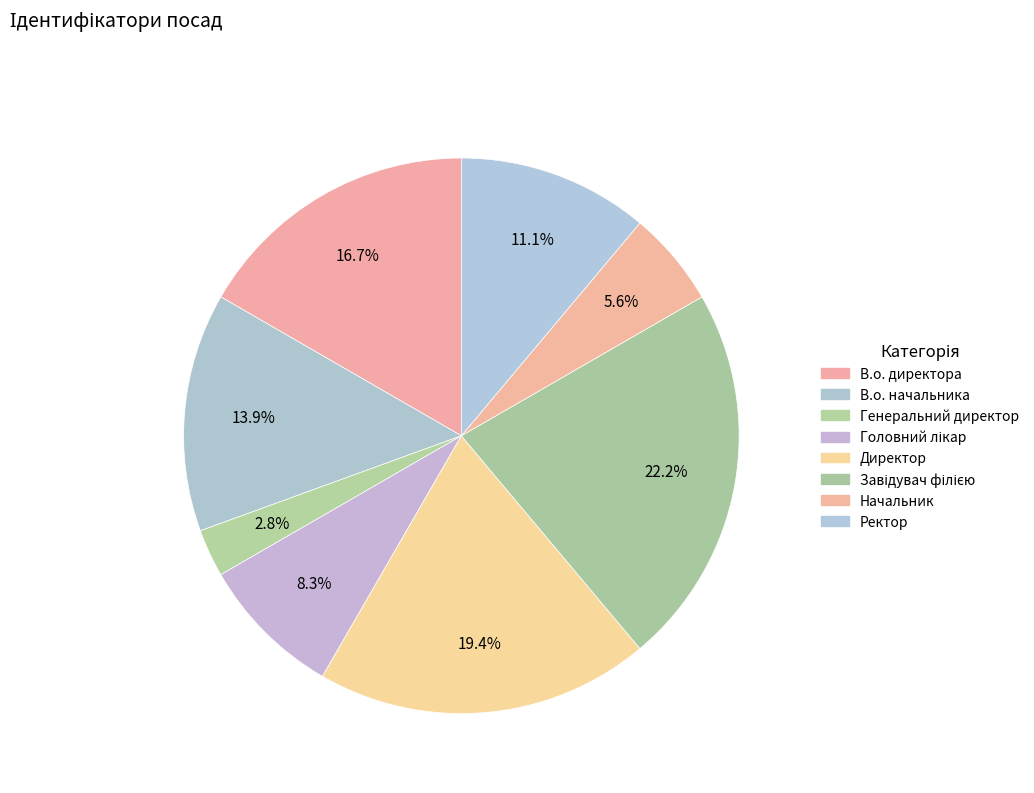

Is Завідувач філією the majority of the pie?

No